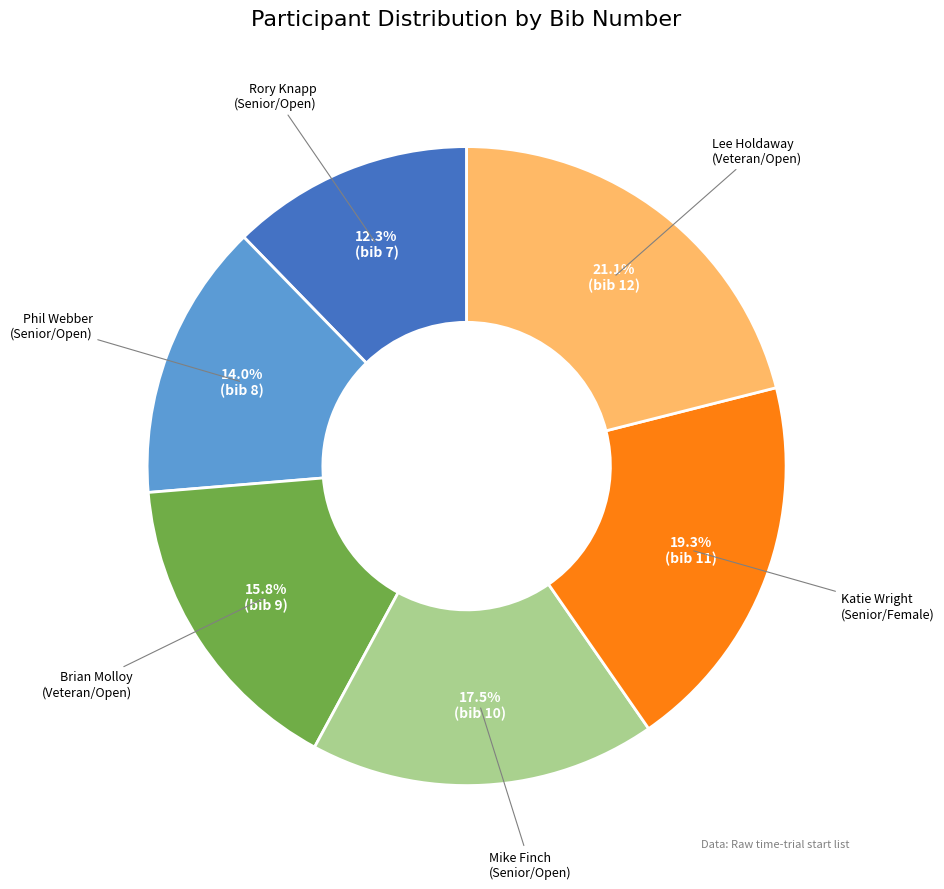

What is the largest slice in the pie chart?

Lee Holdaway (Veteran/Open)